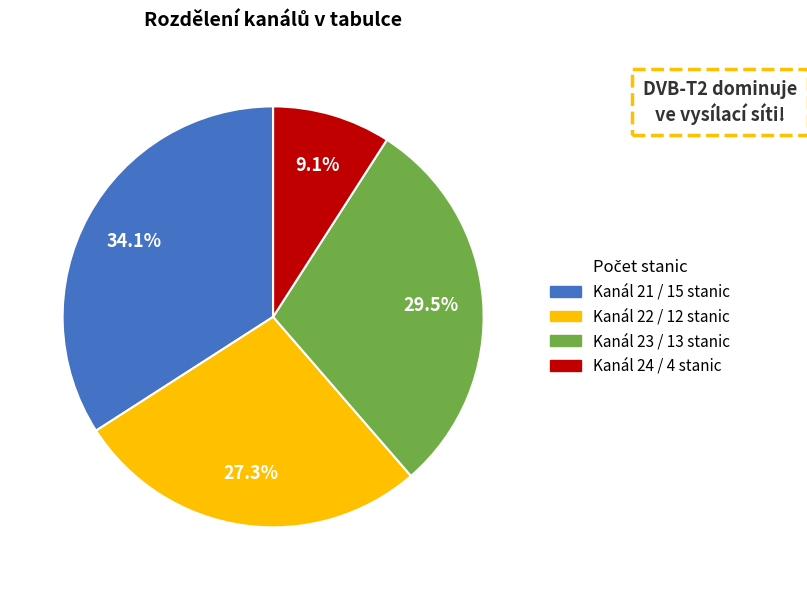

Is there a majority slice in this chart?

No